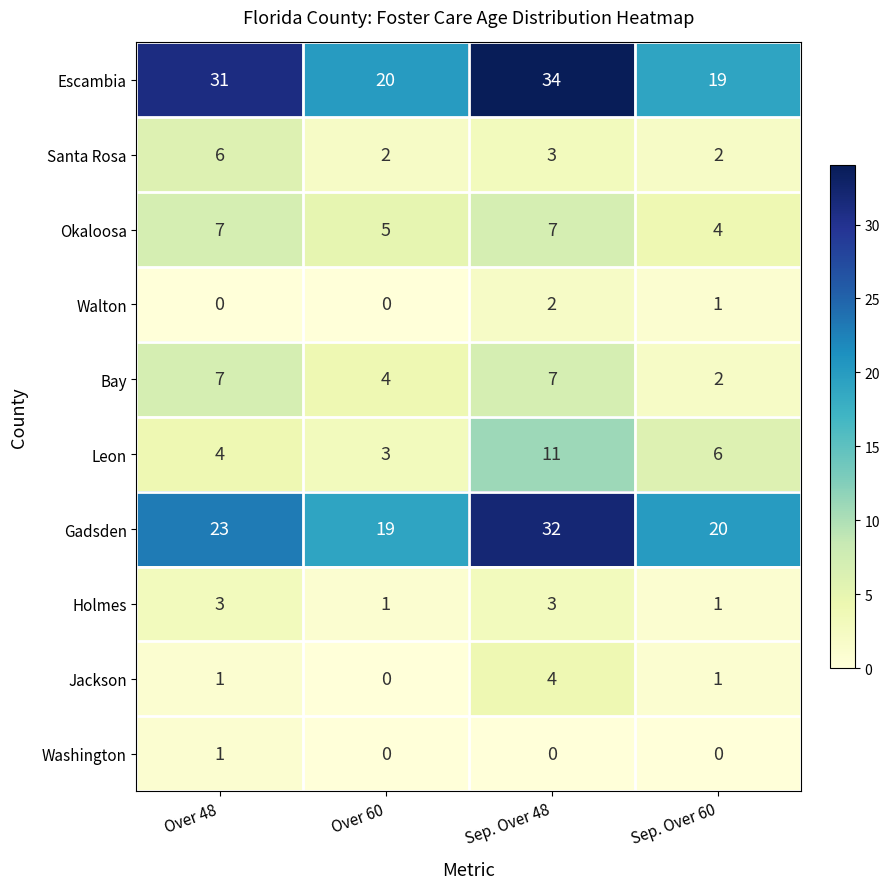

The value of Santa Rosa at Over 60 is 3. True or false?

False